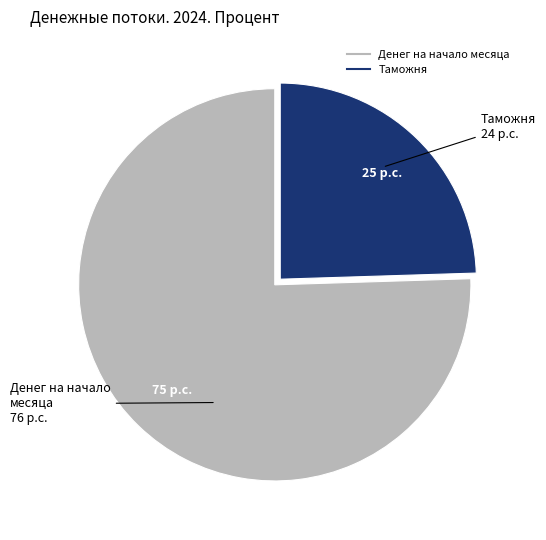

Is there a majority slice in this chart?

Yes